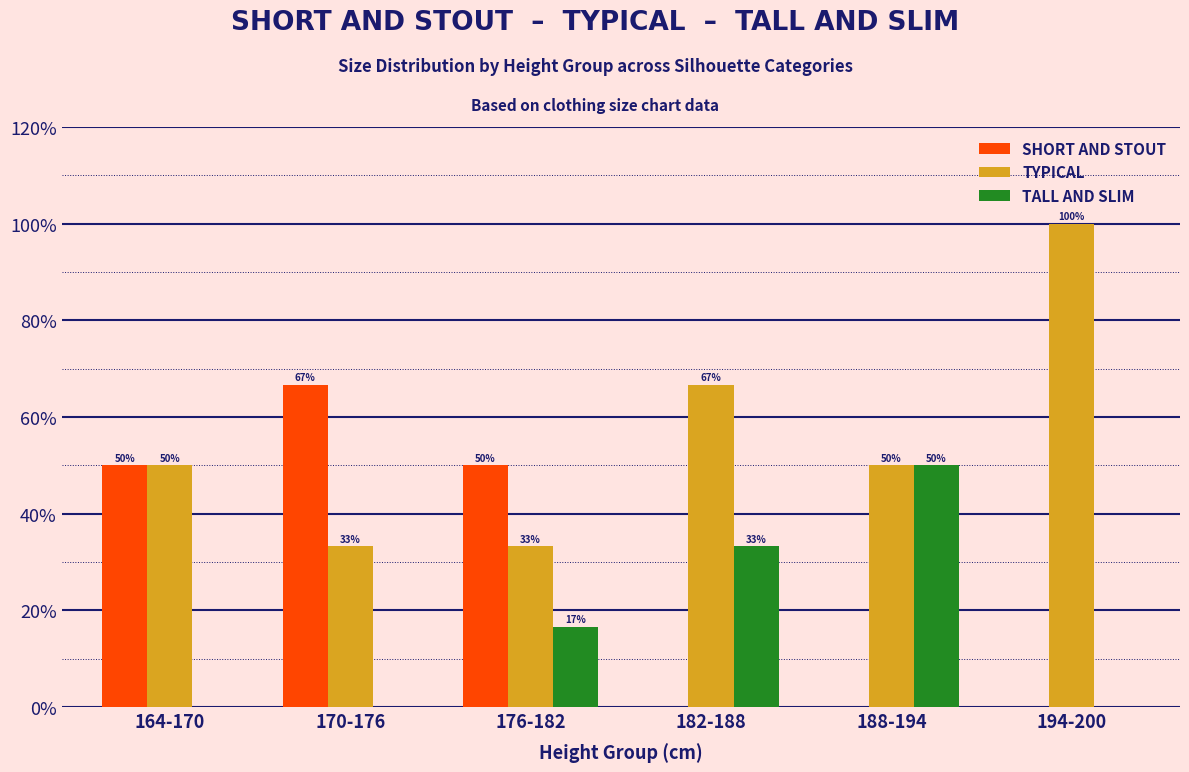

What are all the series names shown in the legend?

SHORT AND STOUT, TYPICAL, TALL AND SLIM